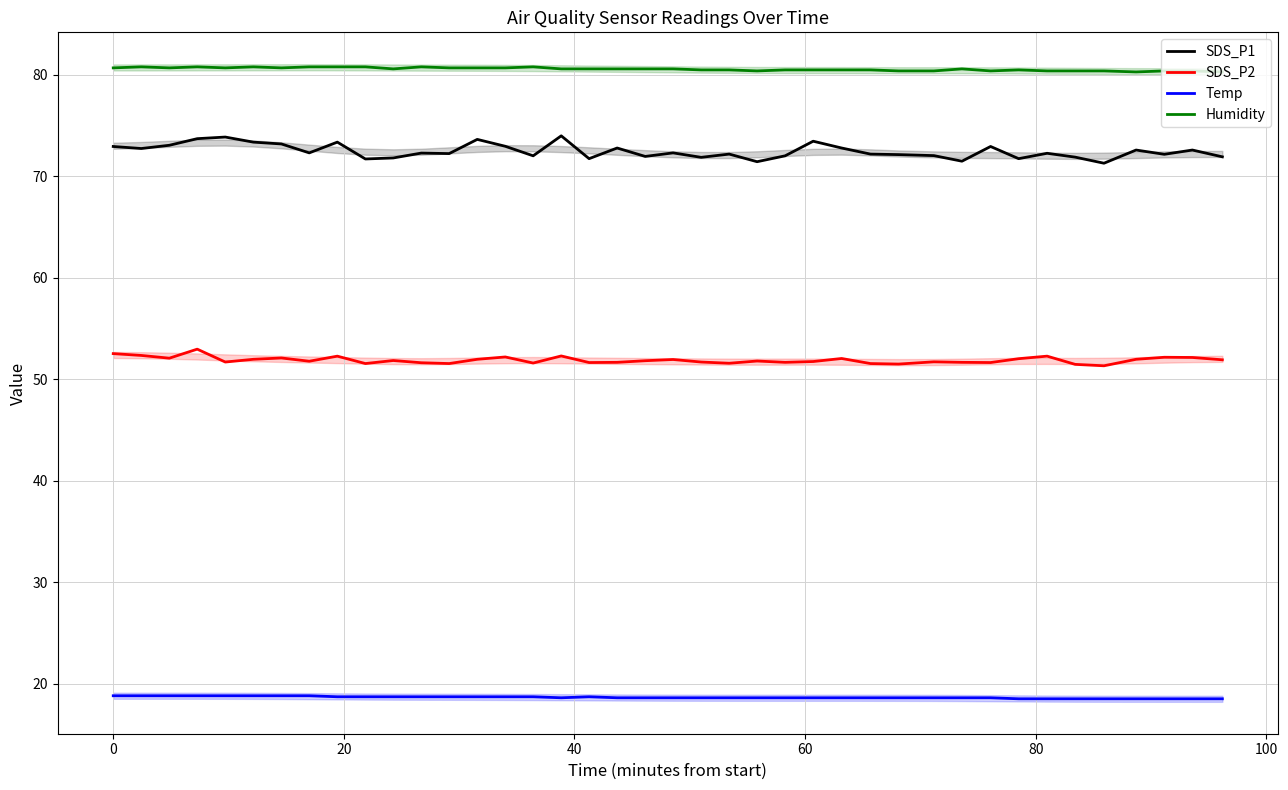

What is the minimum value for SDS_P1?

71.3